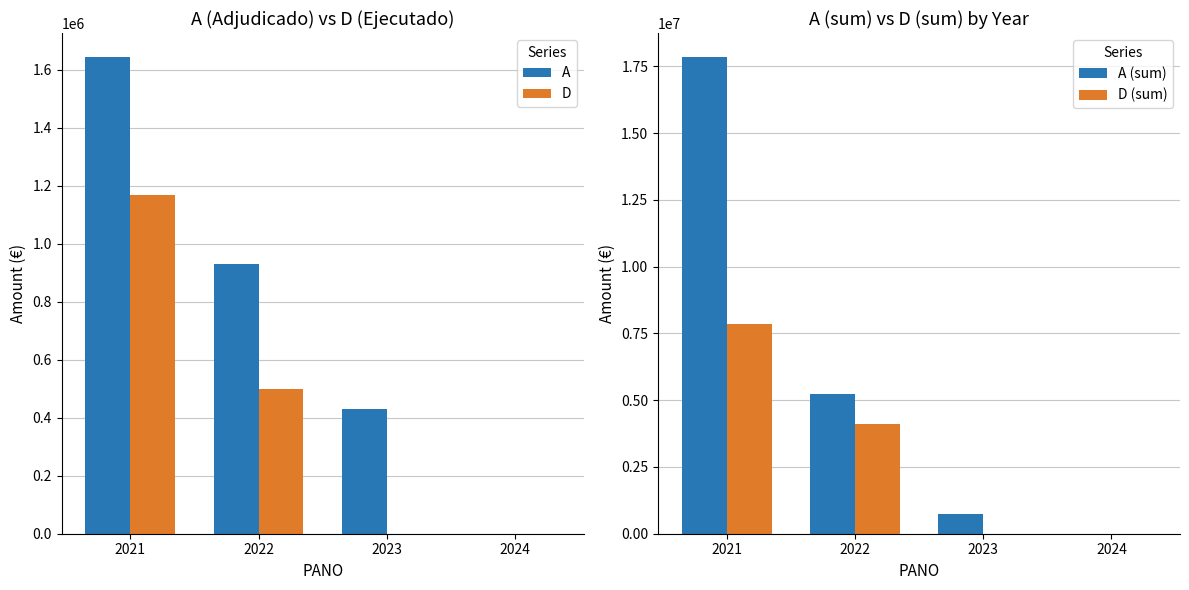

What is the average value of the A series?

750923.0